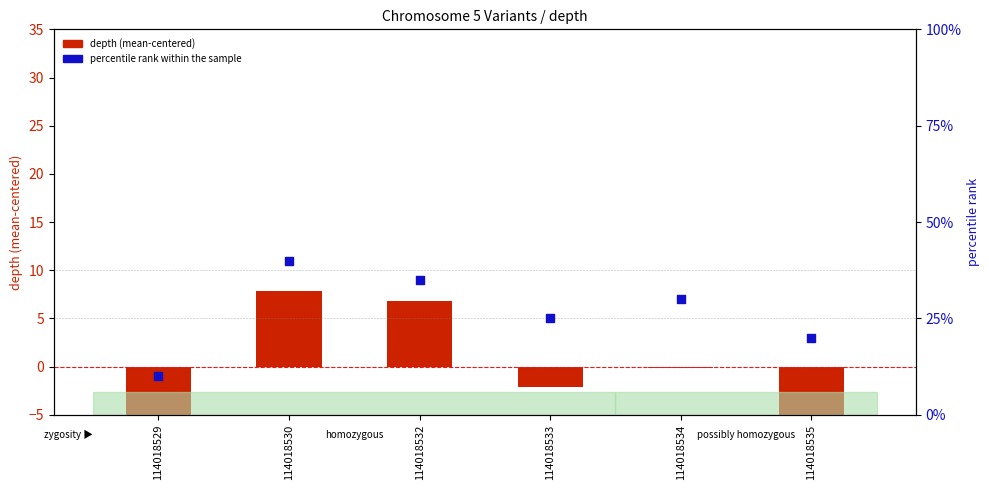

What is the total value across all series at 114018530?

8.2